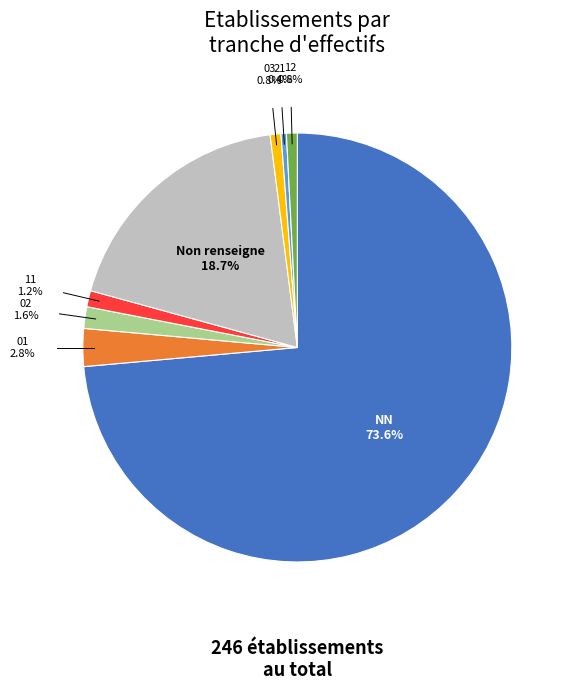

How many segments does this pie chart have?

8